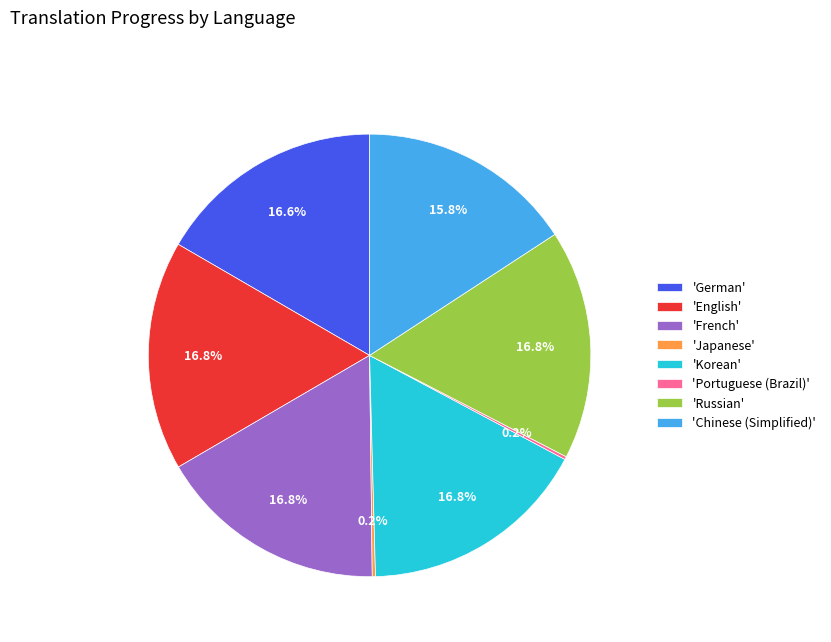

Do 'Korean' and 'German' together represent more than half of the pie?

No